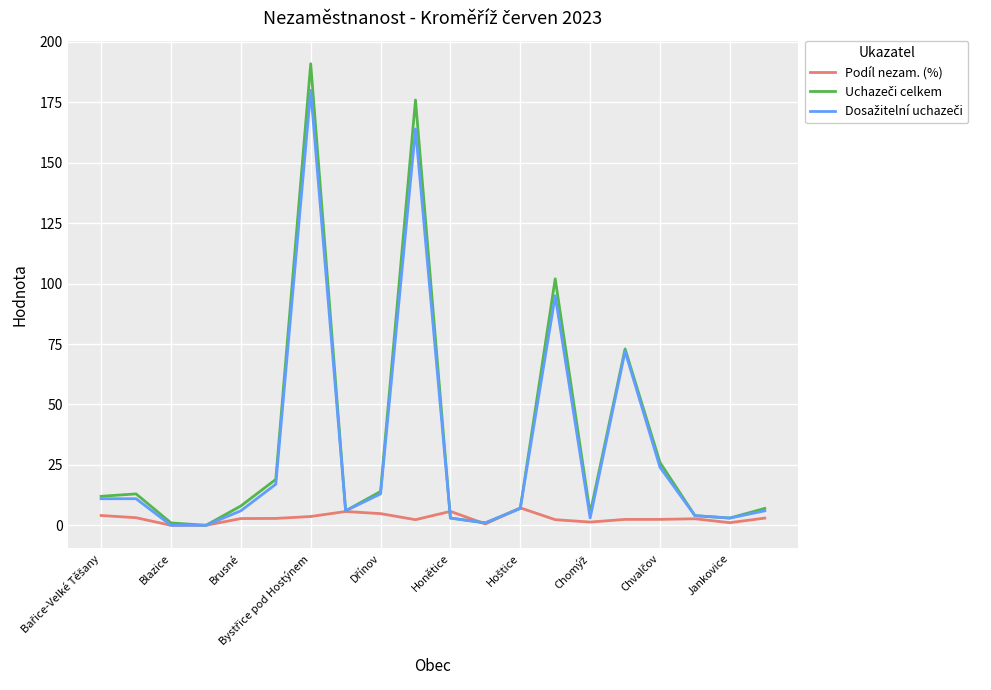

What is the sum of all Uchazeči celkem values?

671.0